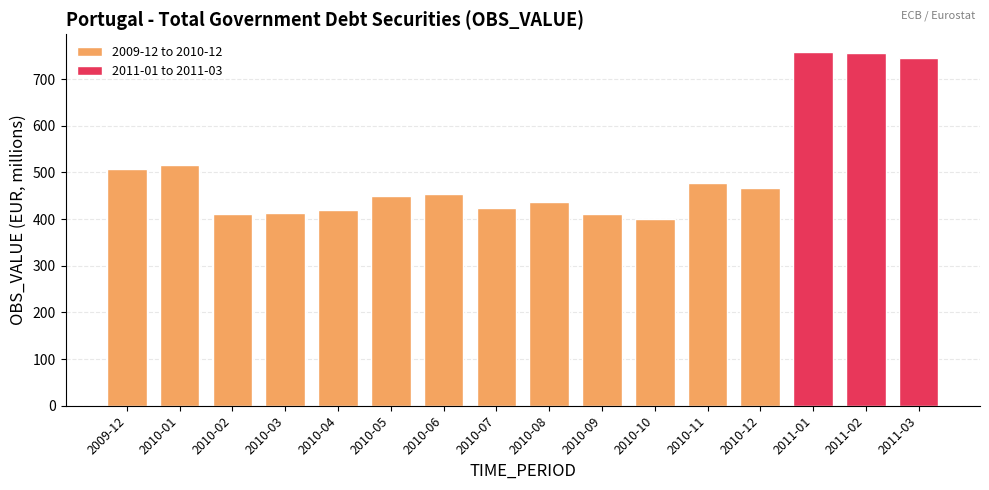

What is the smallest value displayed?

400.1